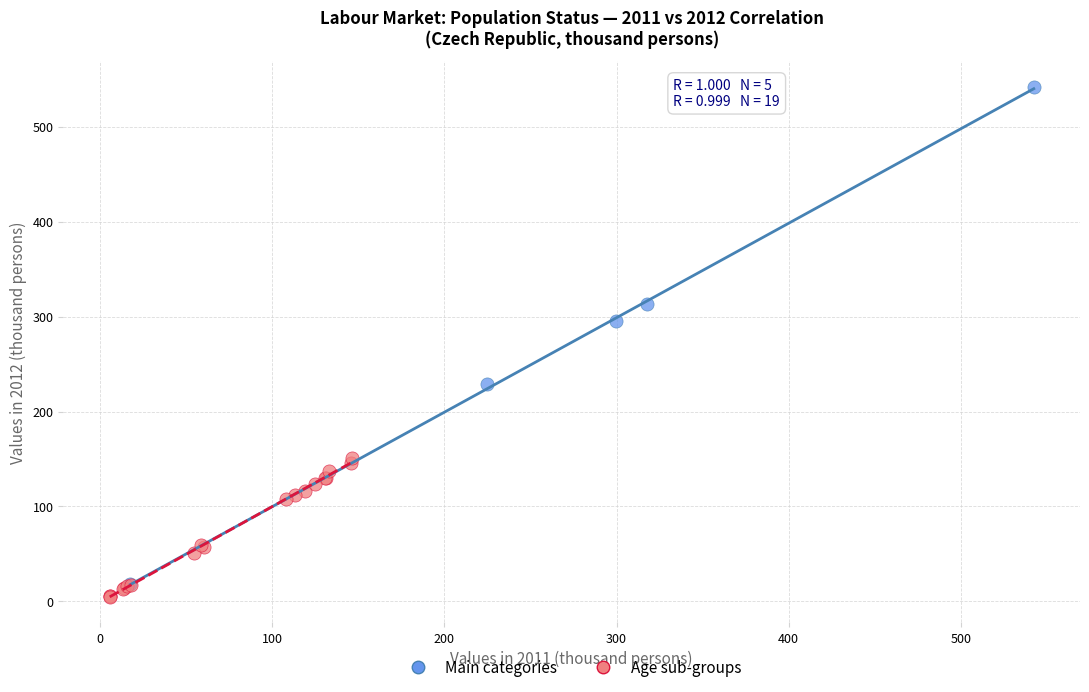

What are all the series names shown in the legend?

Main categories, Age sub-groups